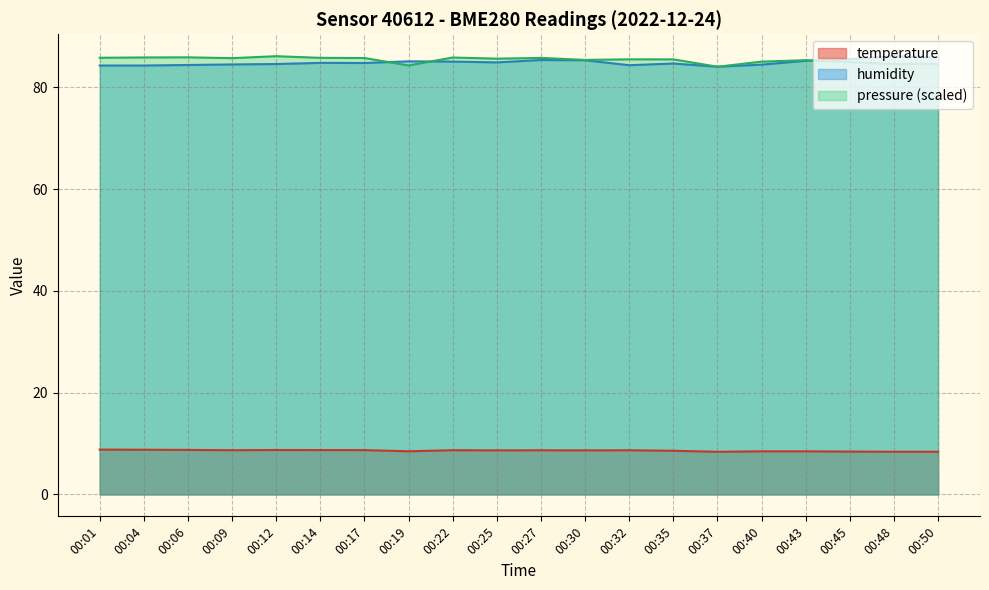

Reading left to right, list all the values displayed in this chart.

temperature: 8.8	8.8	8.8	8.7	8.7	8.7	8.7	8.5	8.7	8.7	8.7	8.7	8.7	8.6	8.4	8.5	8.5	8.4	8.4	8.4
humidity: 84.3	84.3	84.4	84.5	84.6	84.8	84.8	85.1	85.1	84.9	85.4	85.3	84.3	84.7	84.0	84.5	85.2	85.5	86.1	85.9
pressure_norm: 85.8	85.9	85.9	85.7	86.1	85.8	85.8	84.3	85.9	85.6	85.8	85.4	85.5	85.5	84.0	85.1	85.3	85.0	84.6	84.6